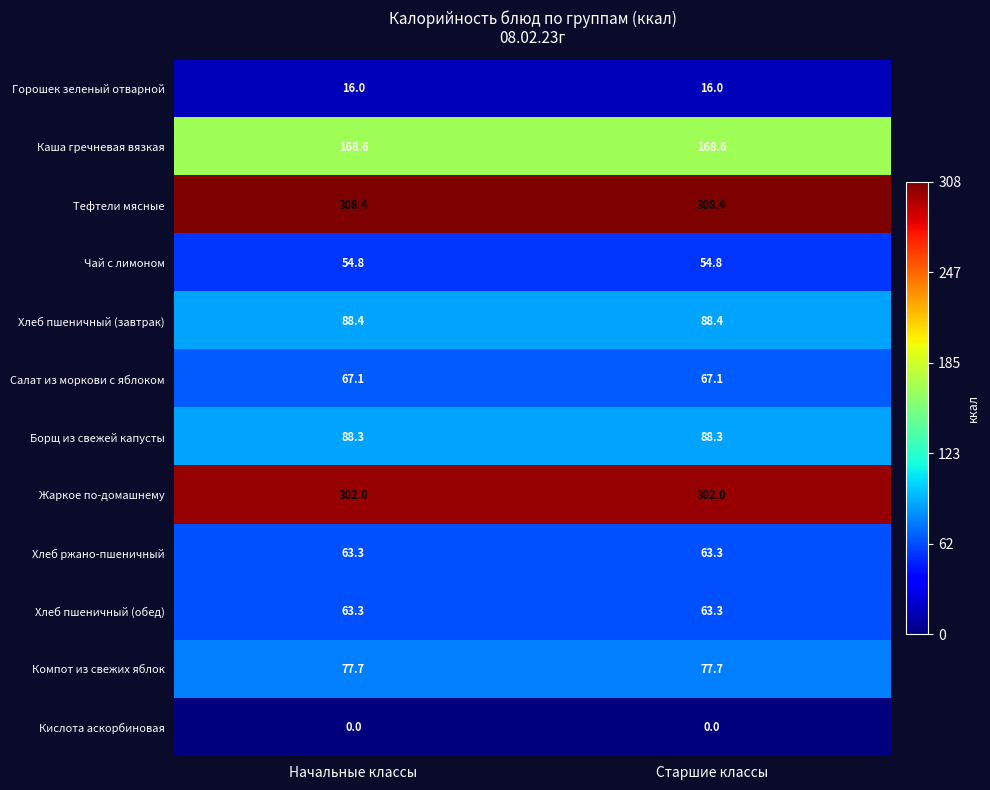

Count the number of categories in the chart.

2